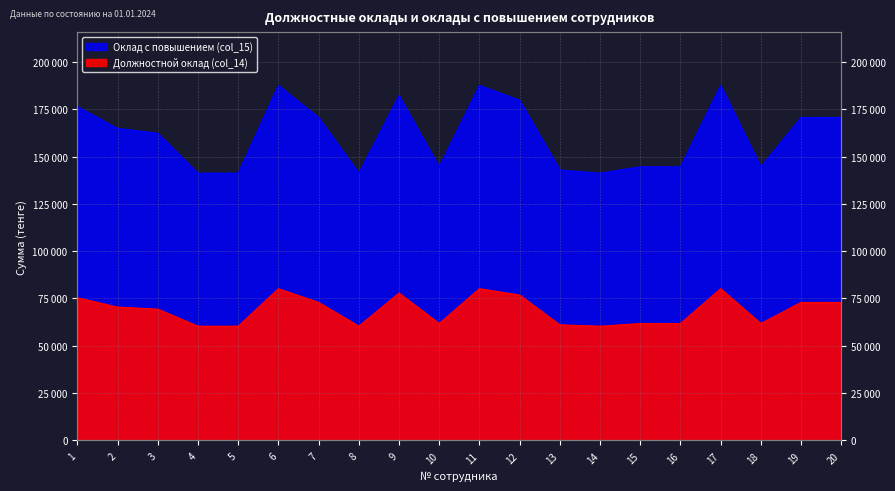

How many series are shown in this chart?

2